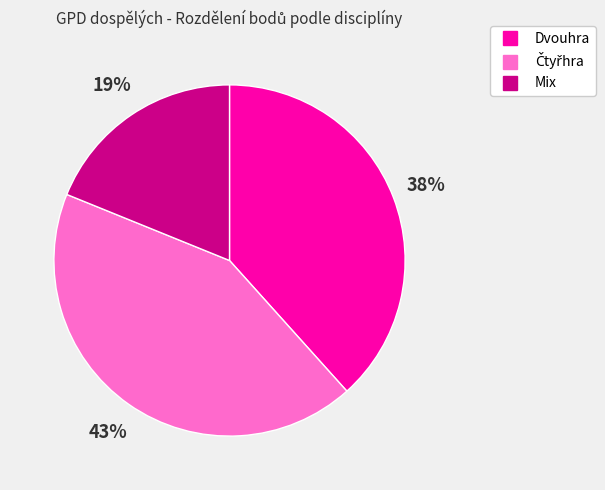

To the nearest percent, what is the average slice percentage?

33%